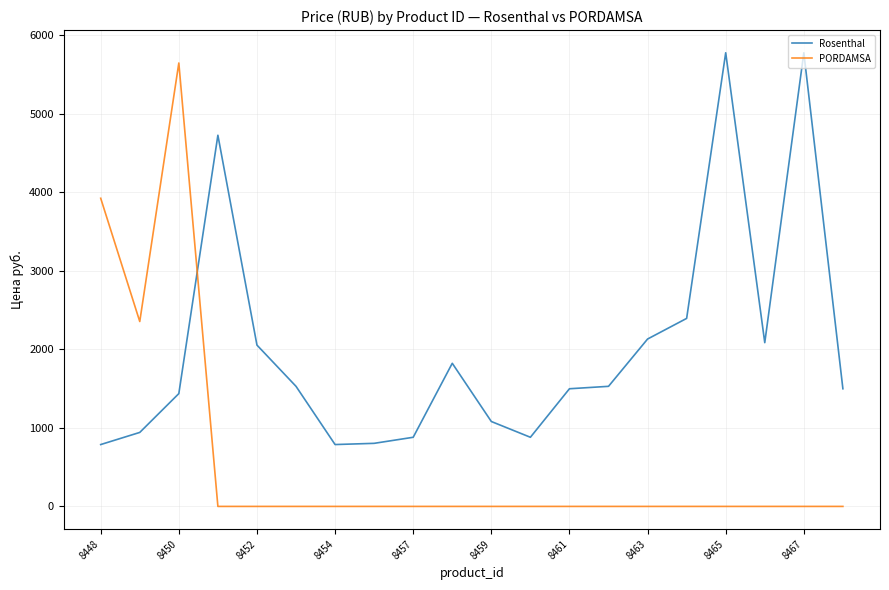

How many values in the Rosenthal series exceed 1529?

10